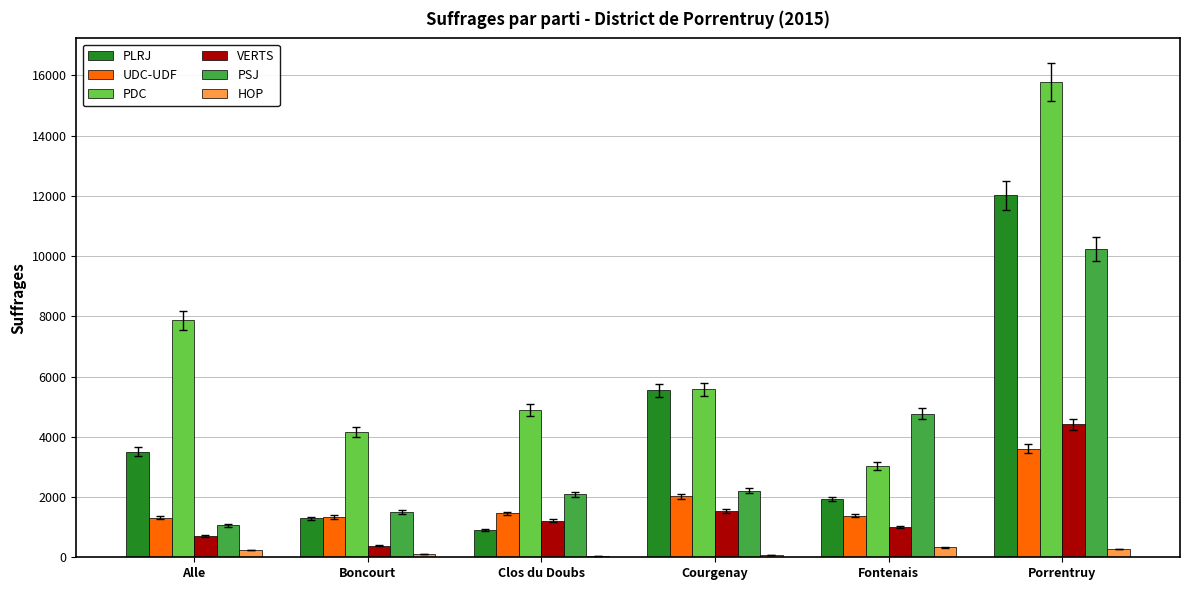

At which category is the sum across all series the highest?

Porrentruy